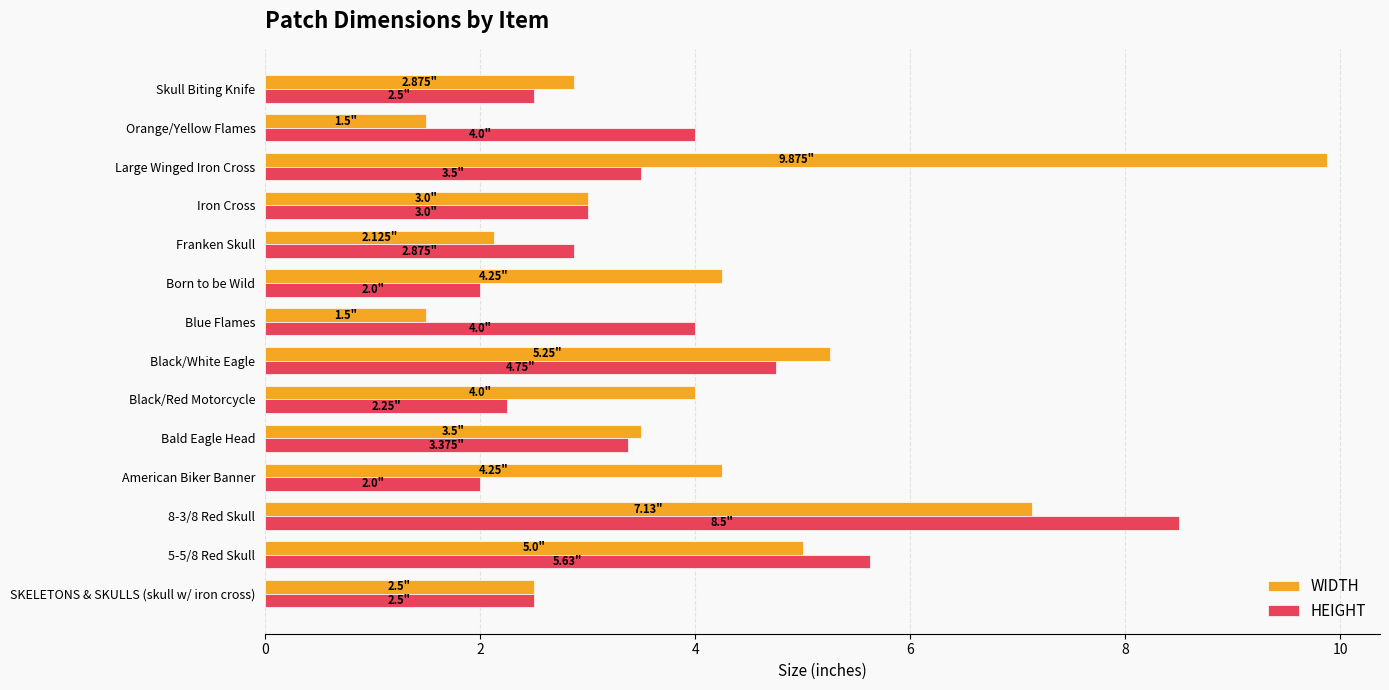

Rank the series by their average value, from lowest to highest.

HEIGHT, WIDTH